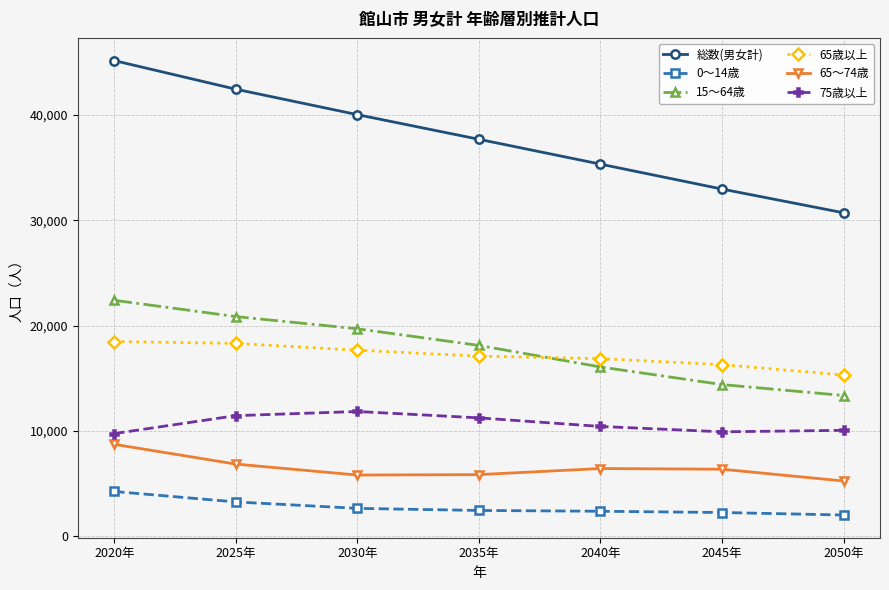

What is the average value of the 総数(男女計) series?

37757